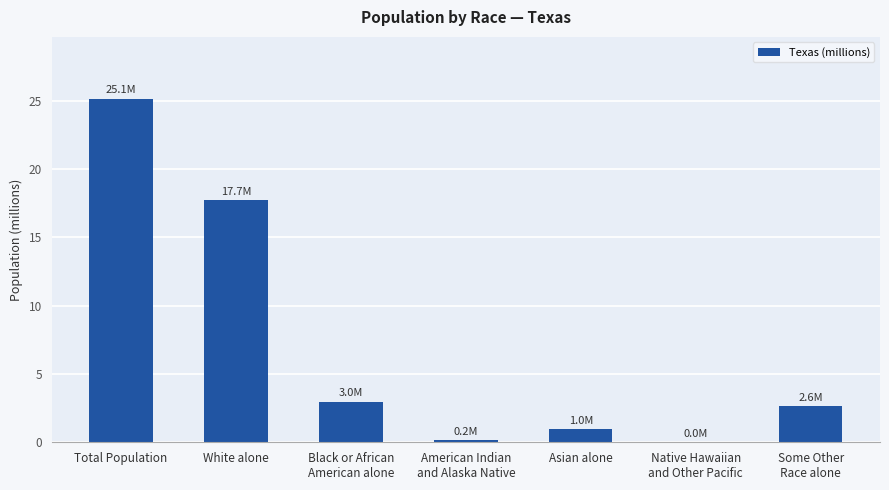

Are the bars horizontal?

No